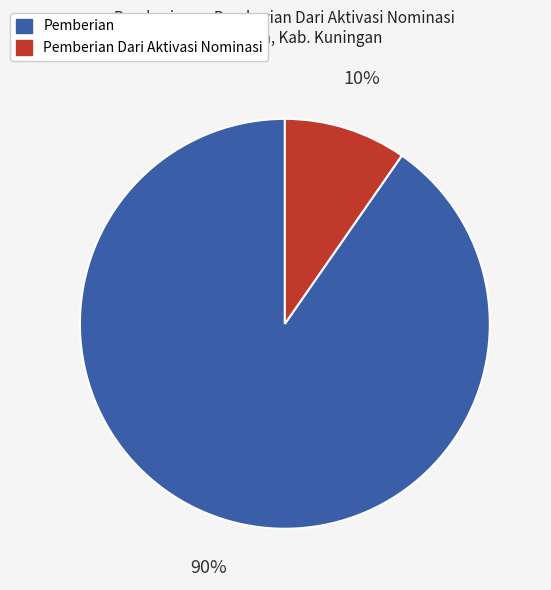

Does any single category account for the majority?

Yes